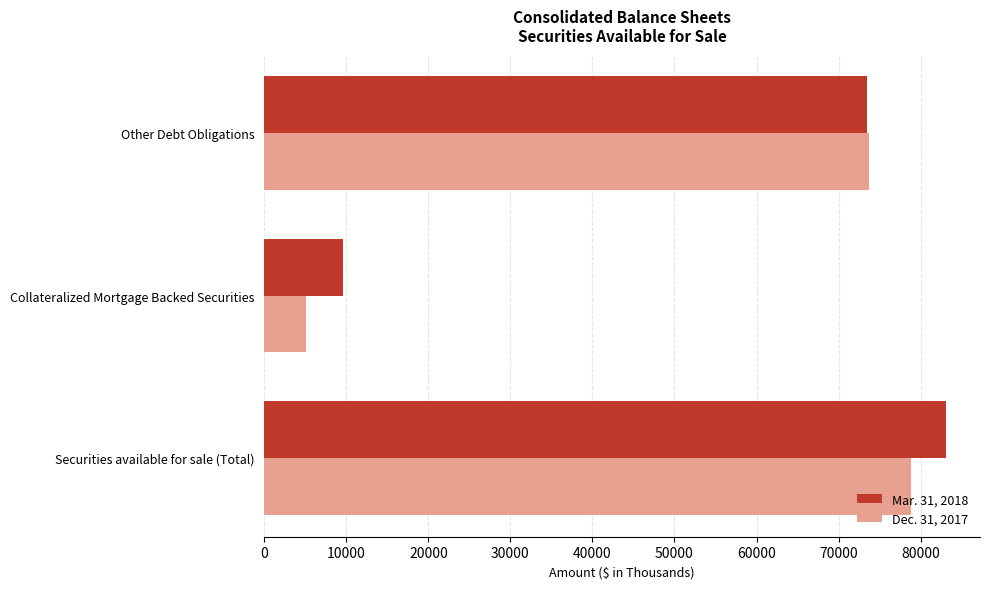

Which series has the largest total across all categories?

Mar. 31, 2018